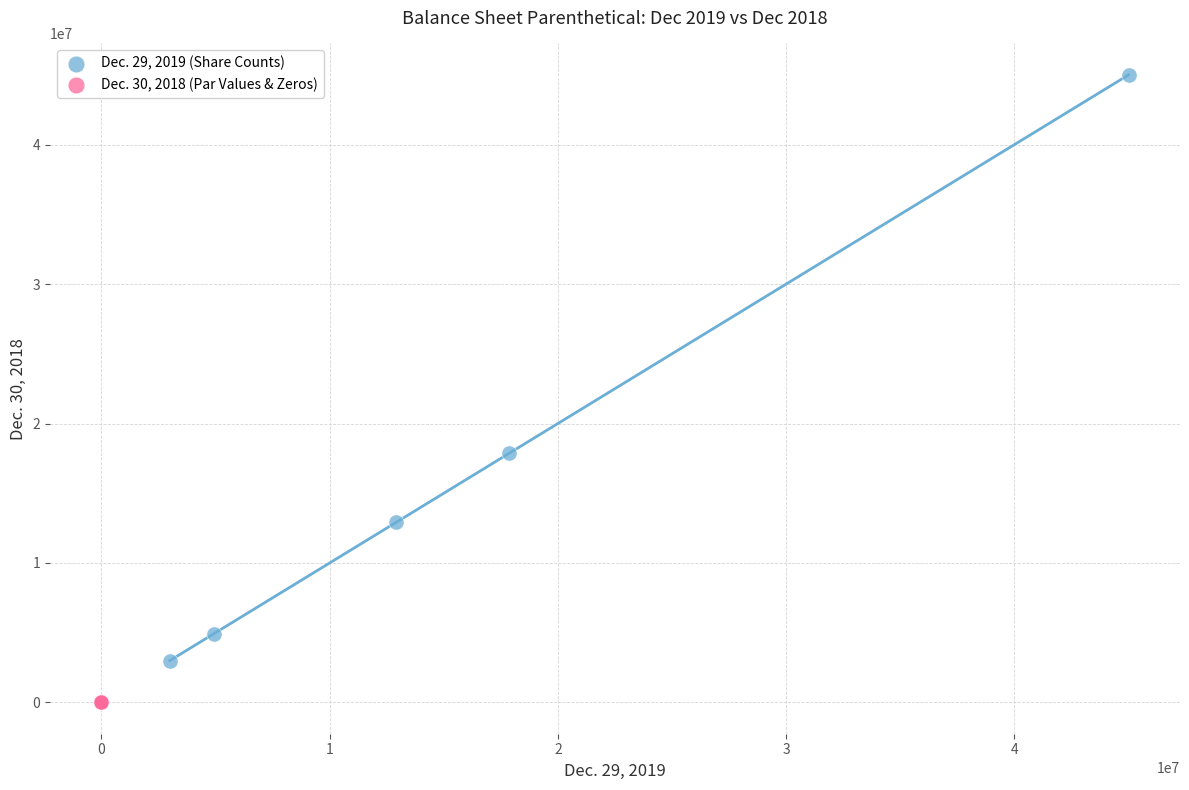

Which series has the widest spread of Y values?

Dec. 29, 2019 (Share Counts)